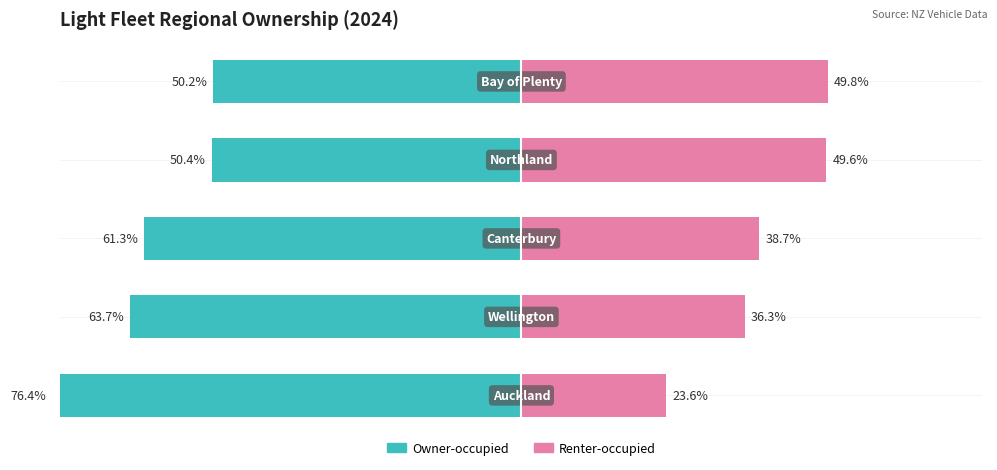

How many groups of bars are there?

5